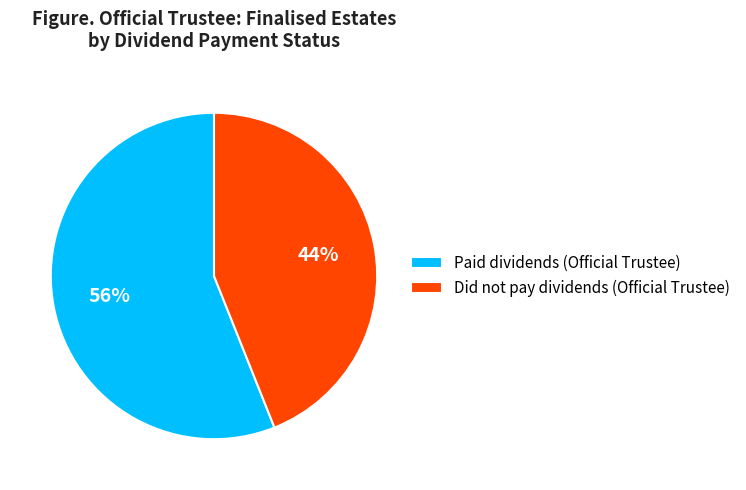

Which has a higher value, Paid dividends (Official Trustee) or Did not pay dividends (Official Trustee)?

Paid dividends (Official Trustee)